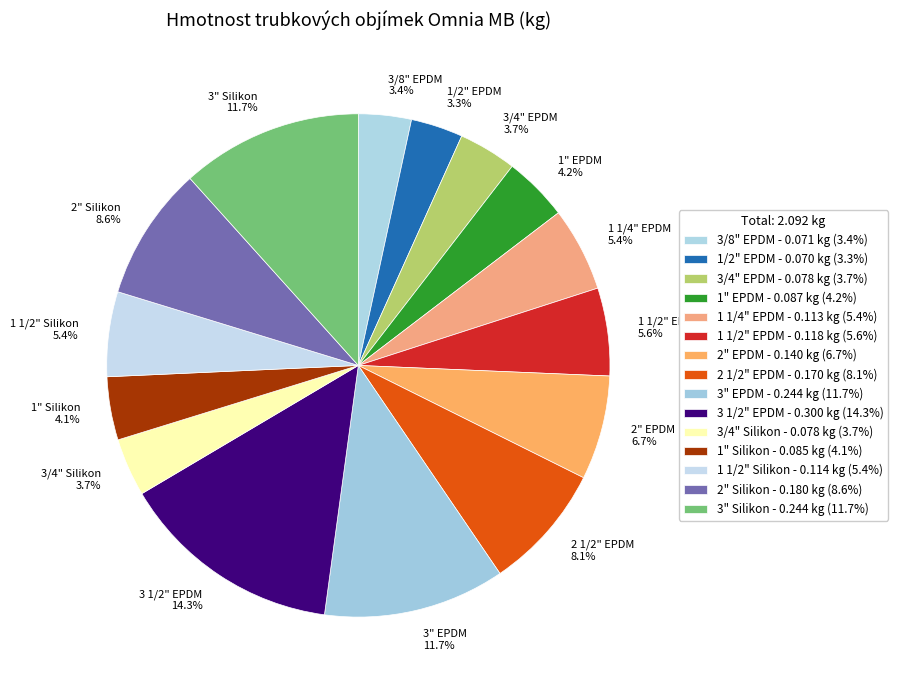

What is the smallest slice in the pie chart?

1/2" EPDM